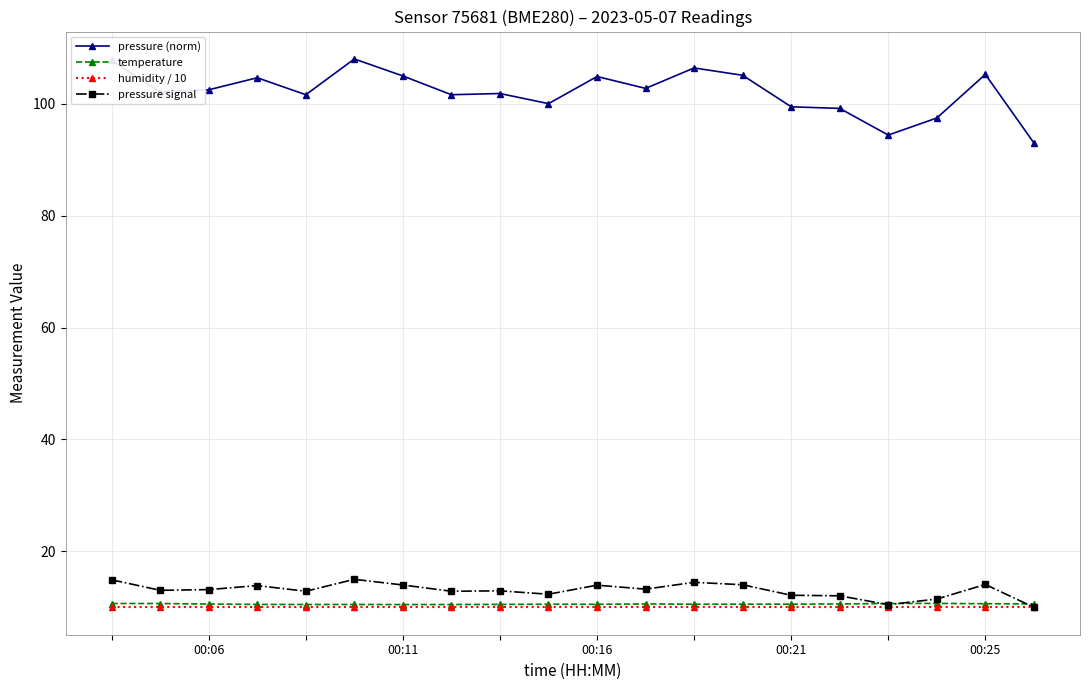

What is the value of the temperature point at the 18th from the left?

10.7